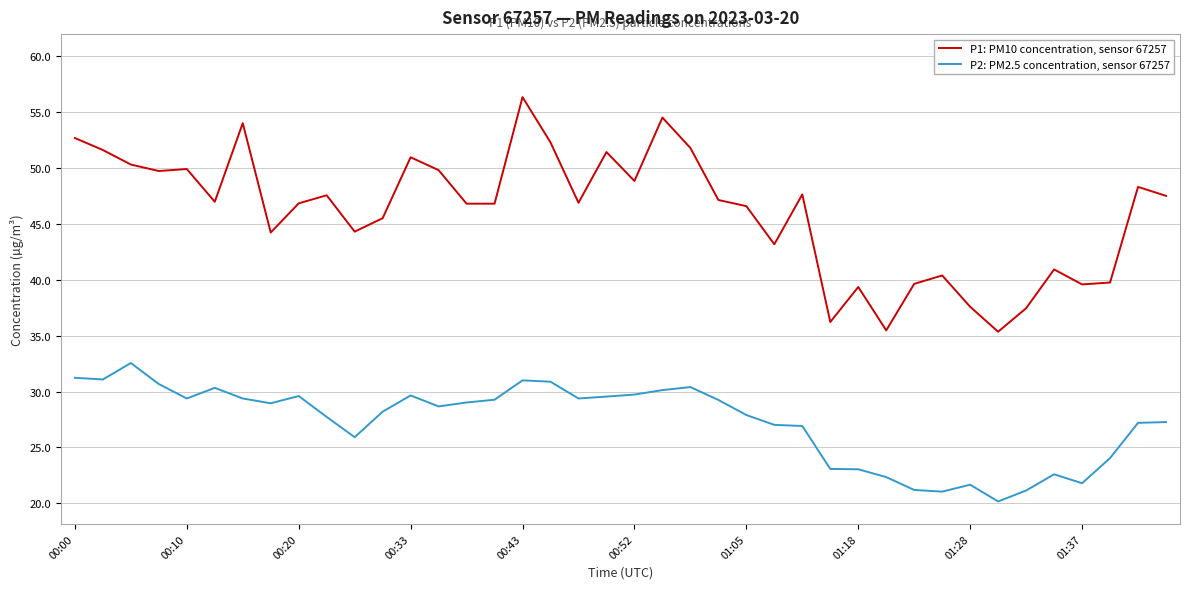

What is the difference between the maximum and minimum values in the P1: PM10 concentration, sensor 67257 series?

21.0